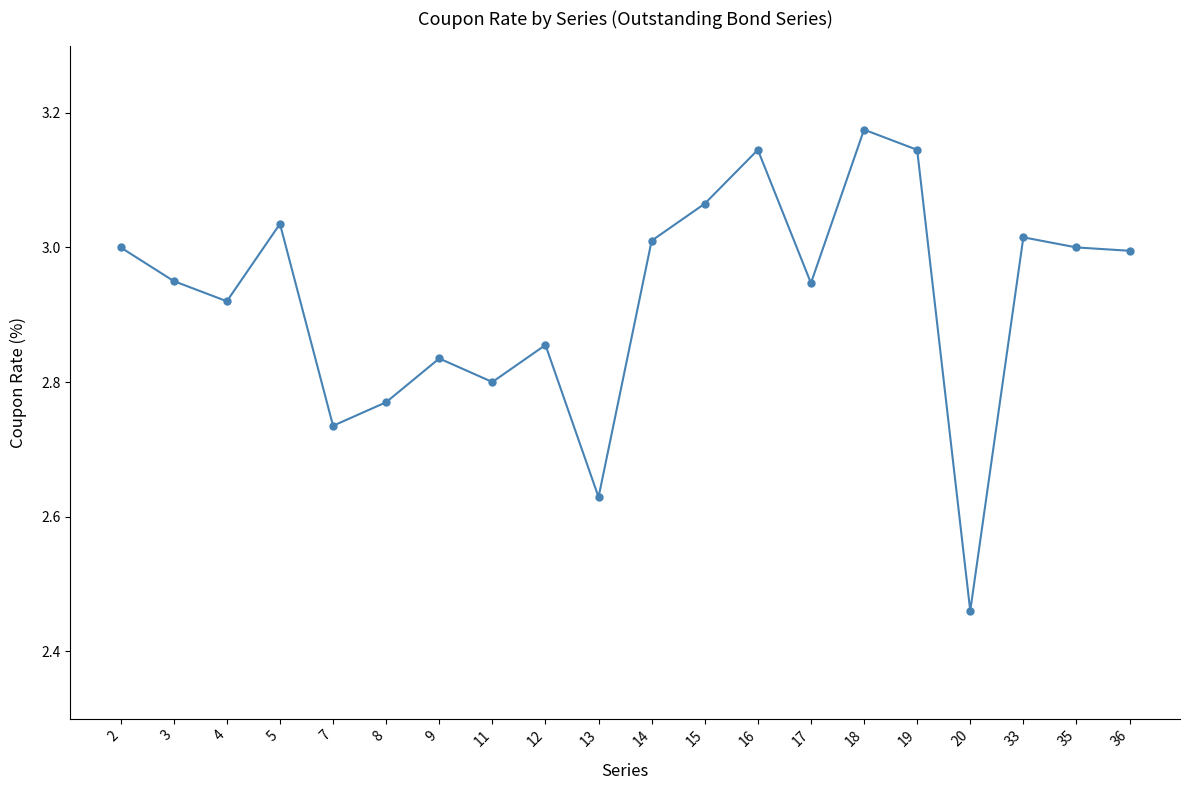

At which label is the value closest to 2?

20